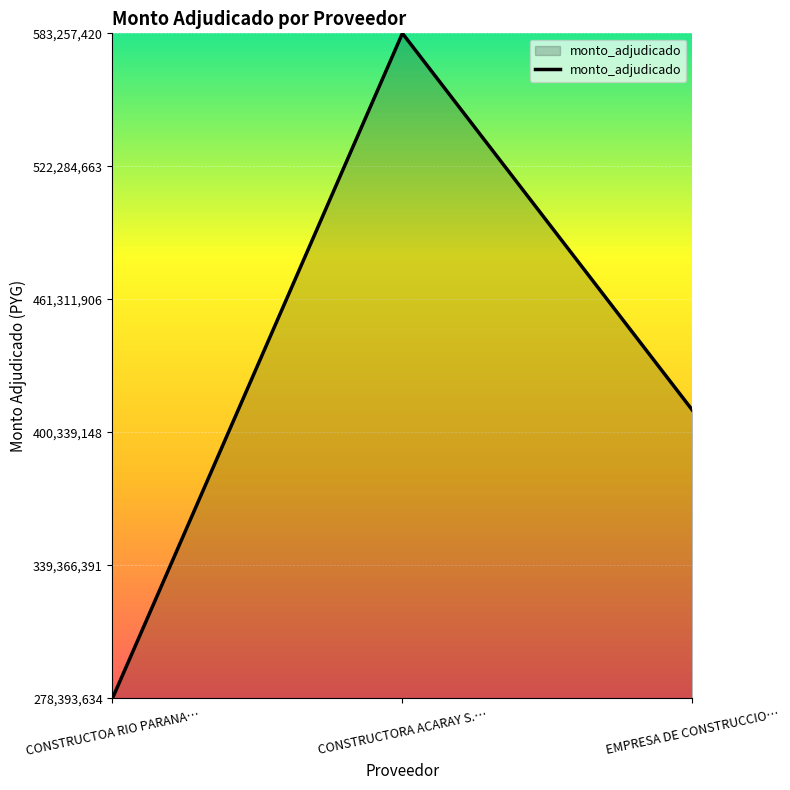

List the labels in order of value, smallest first.

CONSTRUCTOA RIO PARANA…, EMPRESA DE CONSTRUCCIO…, CONSTRUCTORA ACARAY S.…